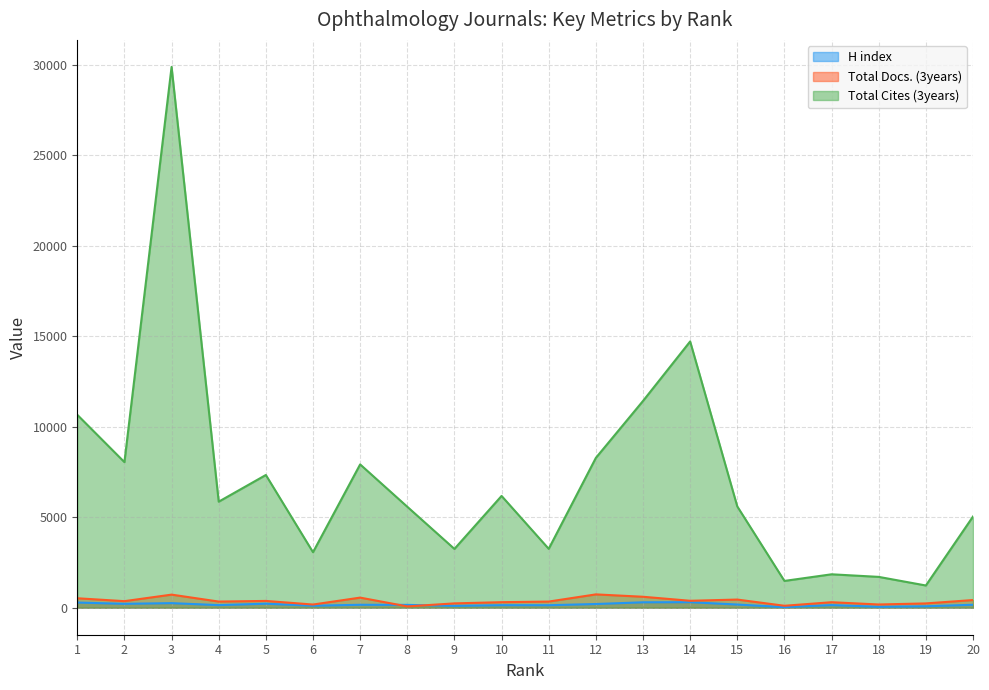

What is the difference between the H index values at 19 and 13?

220